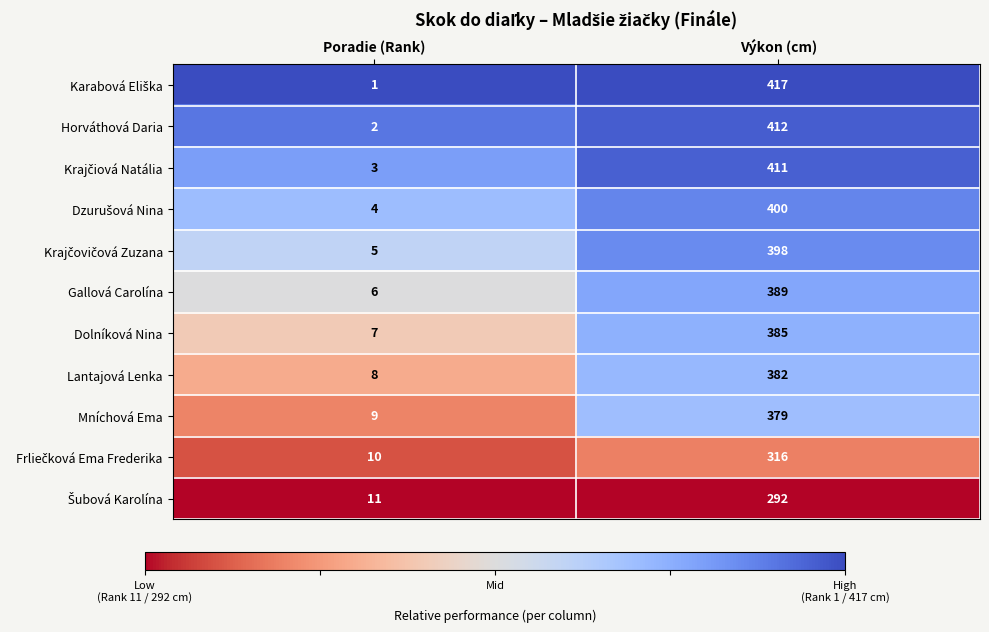

Rank the categories by Gallová Carolína value from highest to lowest.

Výkon (cm), Poradie (Rank)